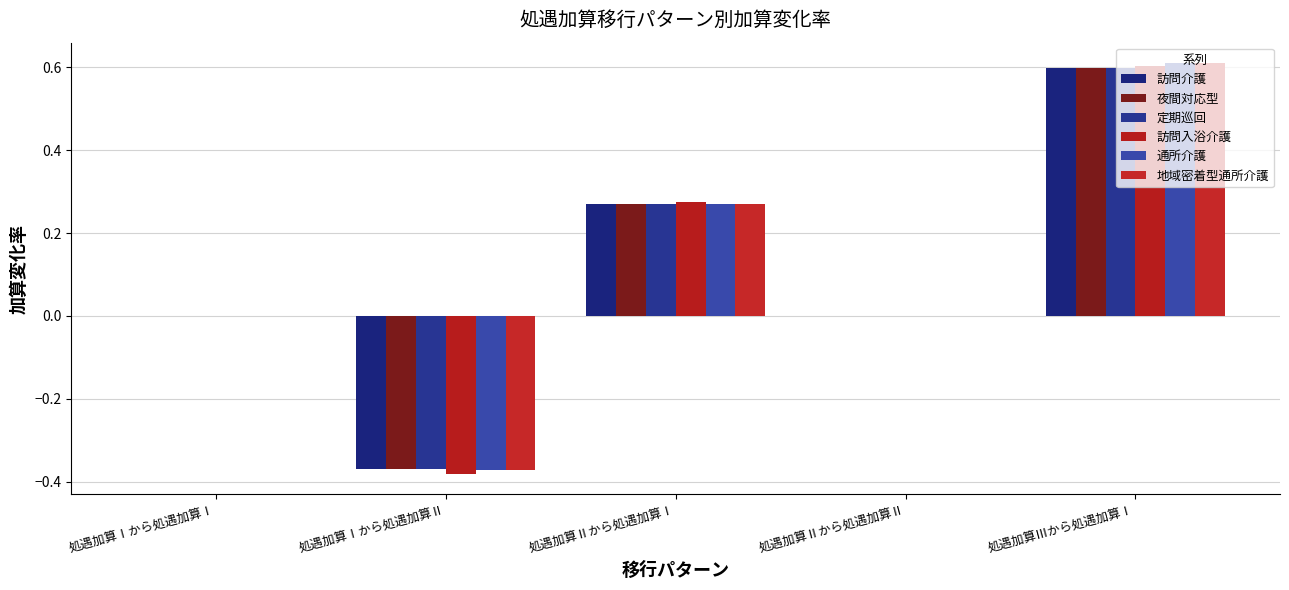

What is the label of the 4th bar from the right?

処遇加算Ⅰから処遇加算Ⅱ